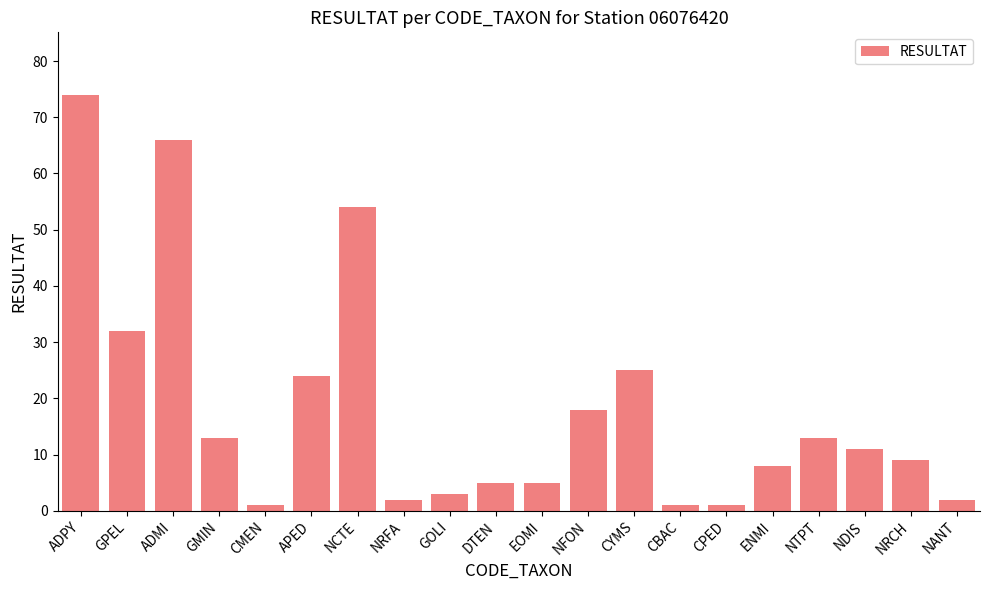

What is the ratio of the value at NRCH to the value at EOMI?

1.8